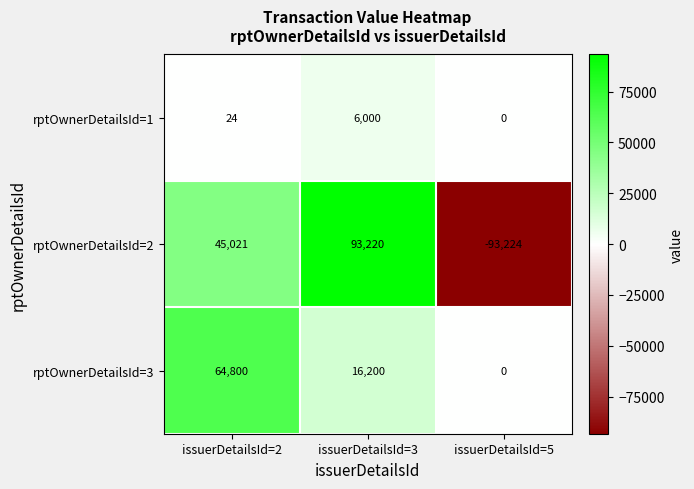

Which series has the largest total across all categories?

rptOwnerDetailsId=3